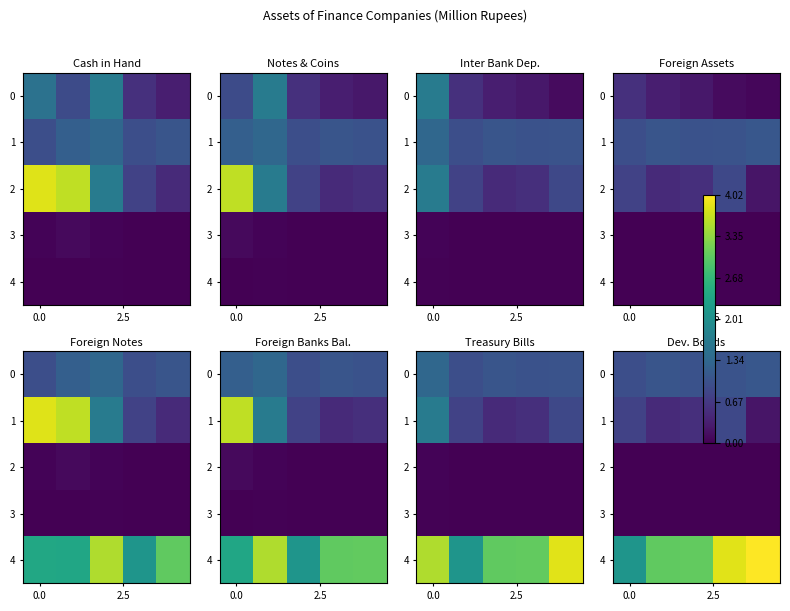

At which category is the sum across all series the highest?

3